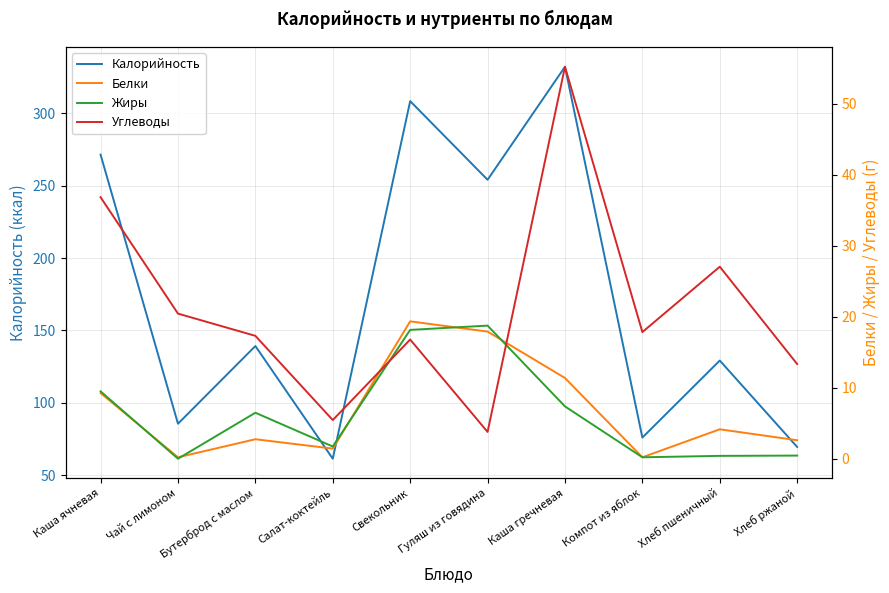

Reading right to left, transcribe all the data shown in this chart.

Калорийность: Хлеб ржаной=69.6	Хлеб пшеничный=129.2	Компот из яблок=76.1	Каша гречневая=332.0	Гуляш из говядина=254.0	Свекольник=308.3	Салат-коктейль=61.5	Бутерброд с маслом=139.3	Чай с лимоном=85.7	Каша ячневая=271.3
Белки: Хлеб ржаной=2.6	Хлеб пшеничный=4.2	Компот из яблок=0.2	Каша гречневая=11.4	Гуляш из говядина=17.9	Свекольник=19.4	Салат-коктейль=1.5	Бутерброд с маслом=2.8	Чай с лимоном=0.2	Каша ячневая=9.3
Жиры: Хлеб ржаной=0.5	Хлеб пшеничный=0.4	Компот из яблок=0.2	Каша гречневая=7.4	Гуляш из говядина=18.8	Свекольник=18.2	Салат-коктейль=1.8	Бутерброд с маслом=6.5	Чай с лимоном=0.0	Каша ячневая=9.5
Углеводы: Хлеб ржаной=13.4	Хлеб пшеничный=27.1	Компот из яблок=17.9	Каша гречневая=55.2	Гуляш из говядина=3.8	Свекольник=16.8	Салат-коктейль=5.5	Бутерброд с маслом=17.3	Чай с лимоном=20.5	Каша ячневая=36.8